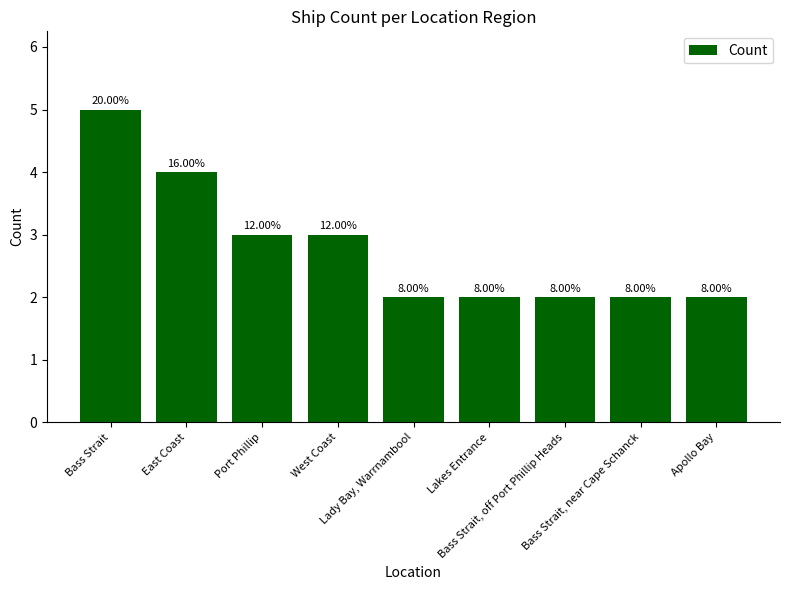

True or false: the data shows 2 at Bass Strait, near Cape Schanck.

True